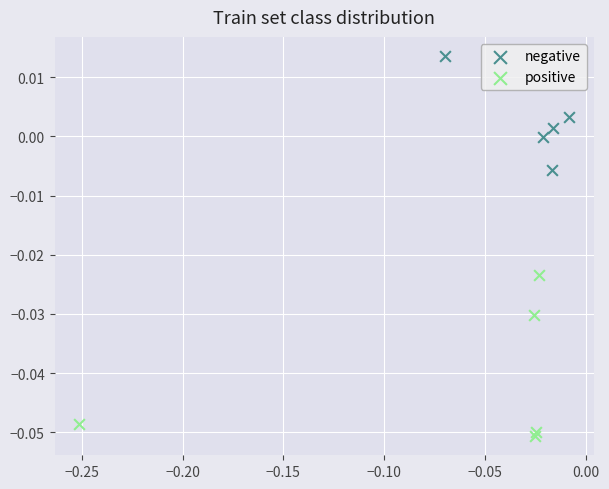

Which series contains the highest Y value?

negative